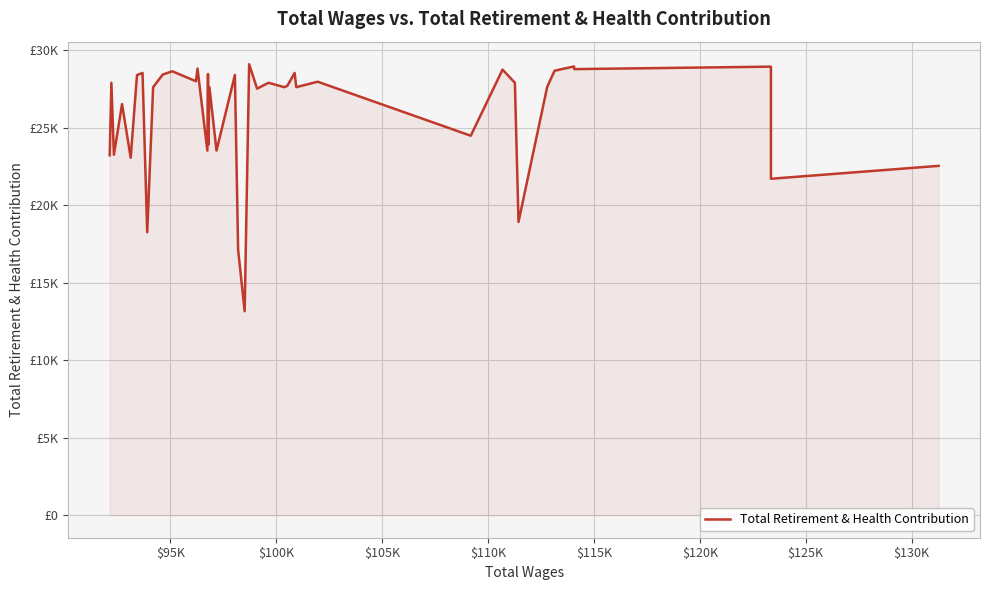

What is the greatest value displayed?

29107